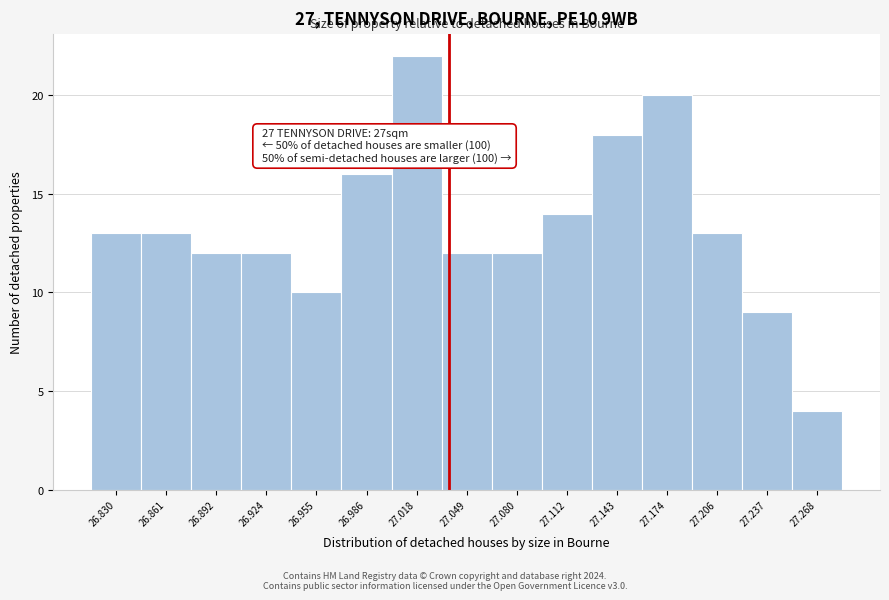

Over which range of the x-axis is the bar tallest?

27.000 to 27.035